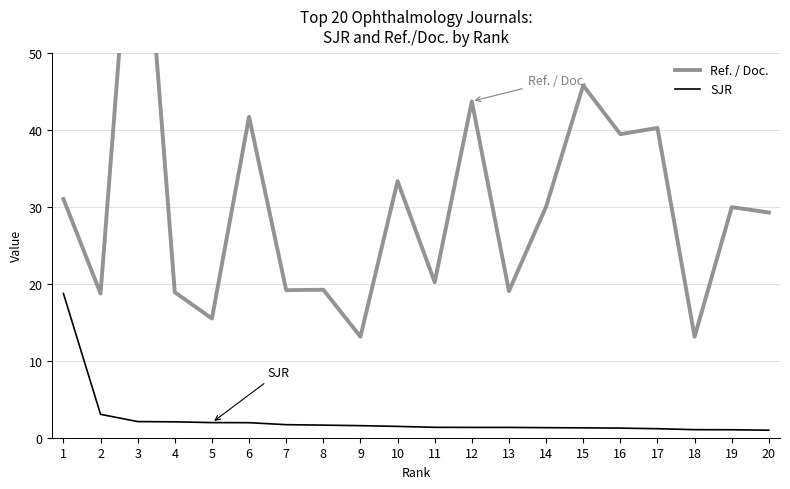

Is it true that SJR equals 28.7 at 1?

False